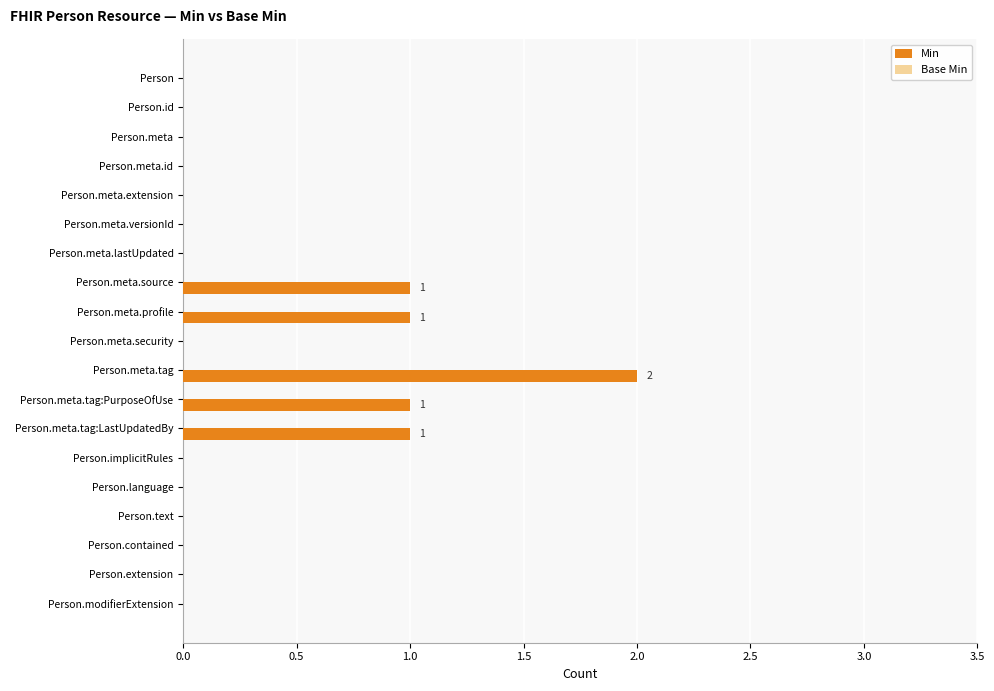

The value at Person.id is 0. True or false?

True